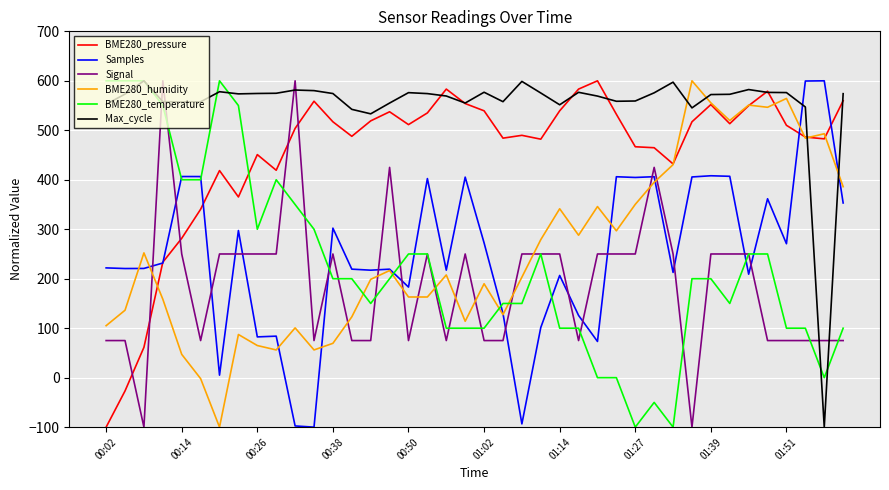

Which series has the largest total across all categories?

Max_cycle